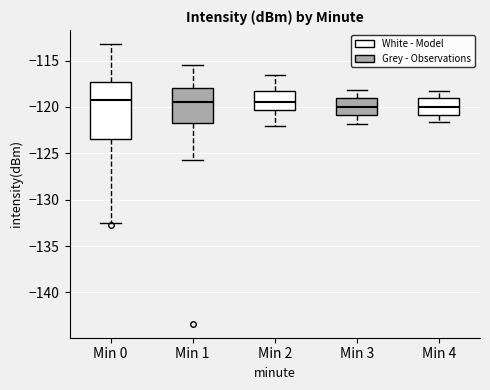

Reading left to right, transcribe this box plot: for each box, give where its median line is, the range the box spans, and where its two whiskers end, as read against the y-axis. The values are not printed on the chart, so give them approximately, as read against the axis.

Min 0: median -119.5, box -123.5 to -117.5, whiskers -132.5 to -113.0
Min 1: median -119.5, box -121.5 to -118.0, whiskers -125.5 to -115.5
Min 2: median -119.5, box -120.5 to -118.5, whiskers -122.0 to -116.5
Min 3: median -120.0, box -121.0 to -119.0, whiskers -122.0 to -118.0
Min 4: median -120.0, box -121.0 to -119.0, whiskers -121.5 to -118.5